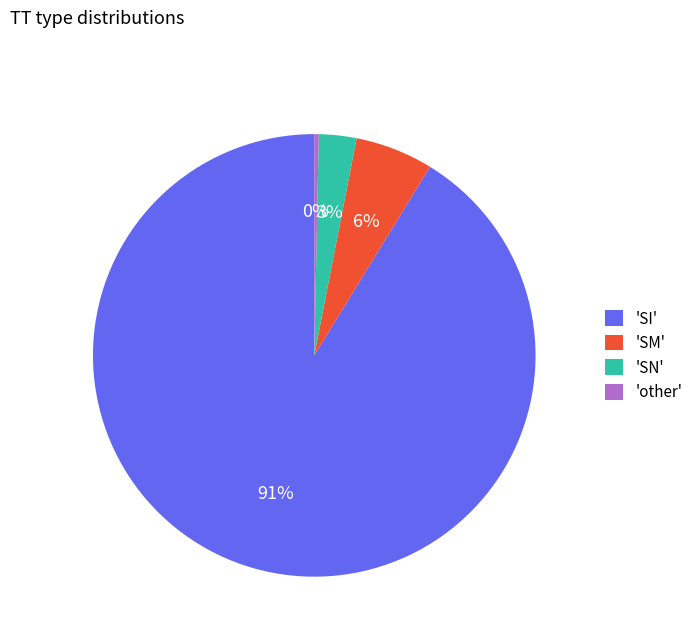

To the nearest percent, what is the difference between the largest and smallest slice percentages?

91%